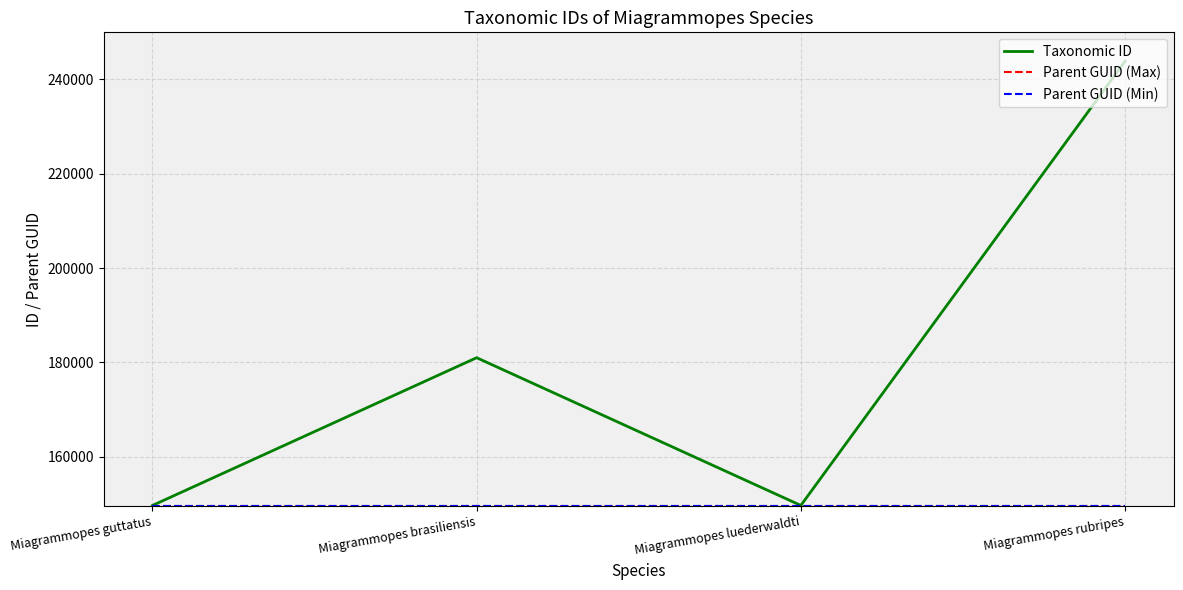

At how many categories does at least one series exceed 227495?

1